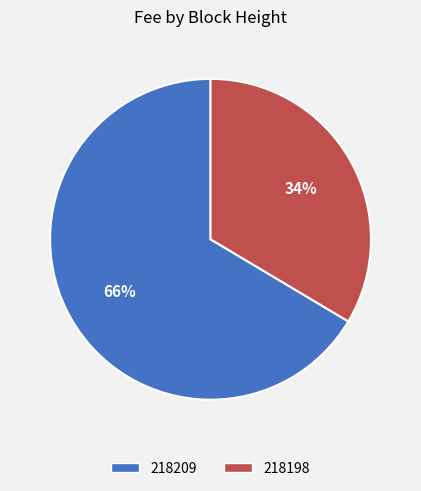

To the nearest percent, what percentage of the pie is 218209?

66%